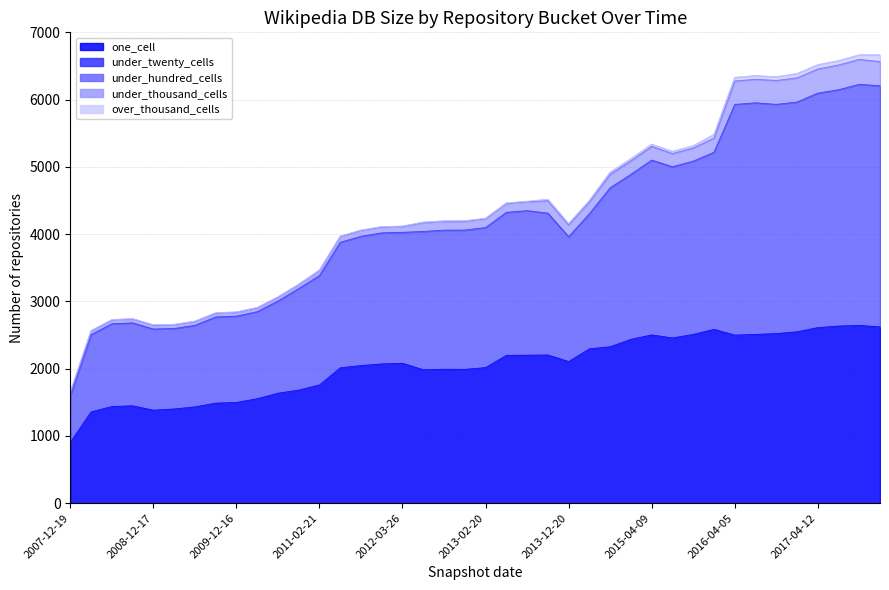

How many data points does each series have?

40